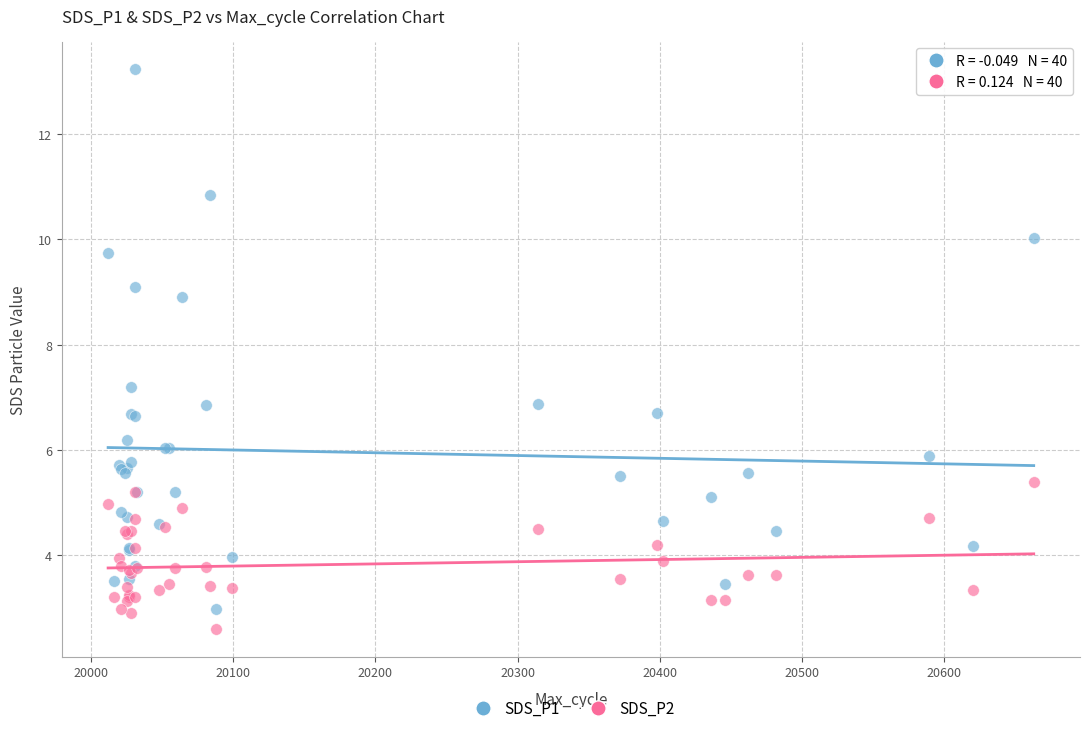

Which series has the largest Y range (max minus min)?

SDS_P1